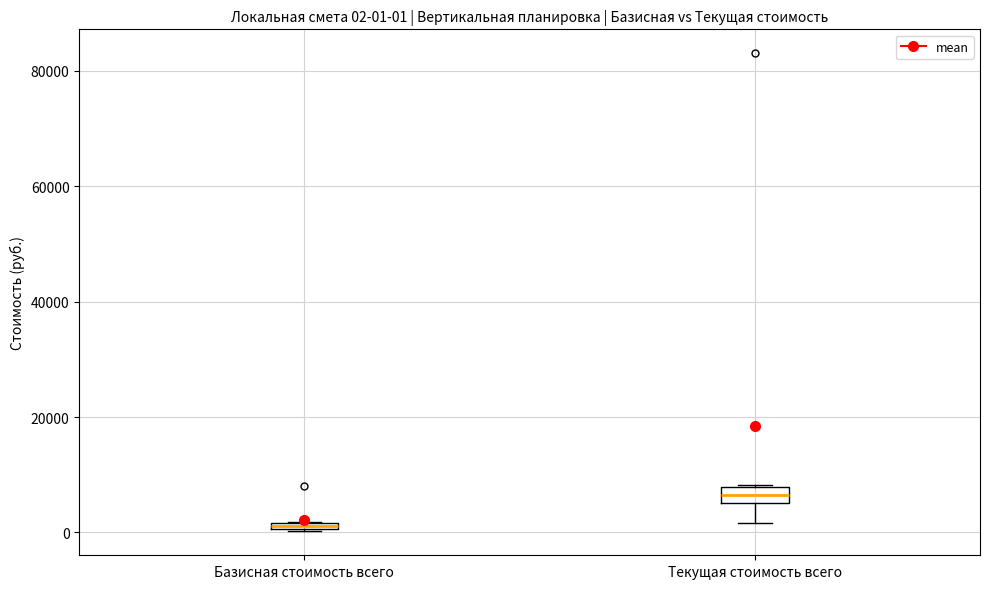

Which box's median line is the lowest?

Базисная стоимость всего